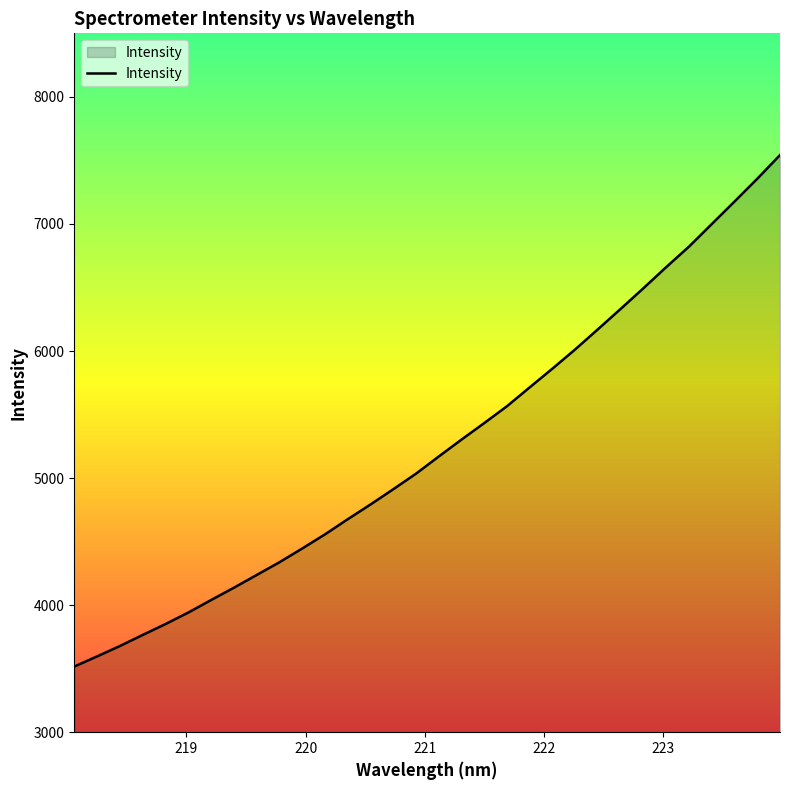

What is the greatest value displayed?

7542.0